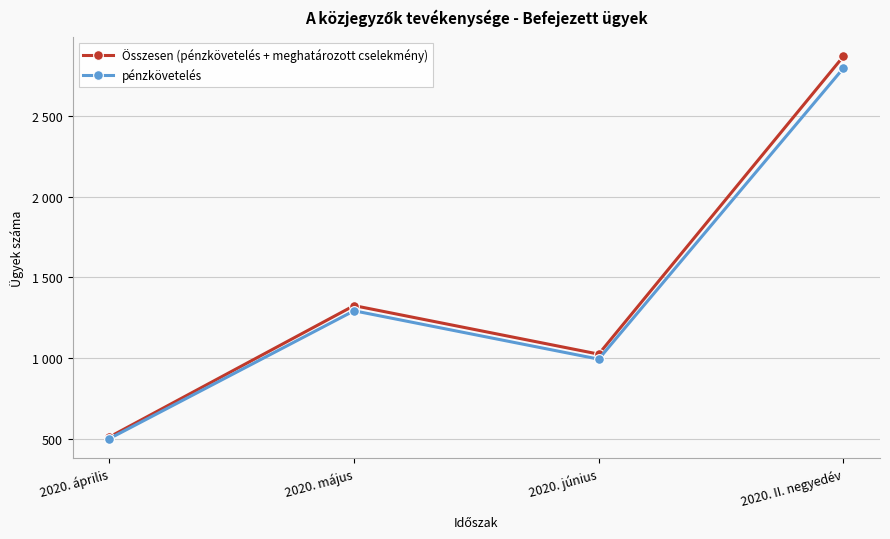

Is the value of Összesen (pénzkövetelés + meghatározott cselekmény) at 2020. április greater than the value of pénzkövetelés at 2020. május?

No